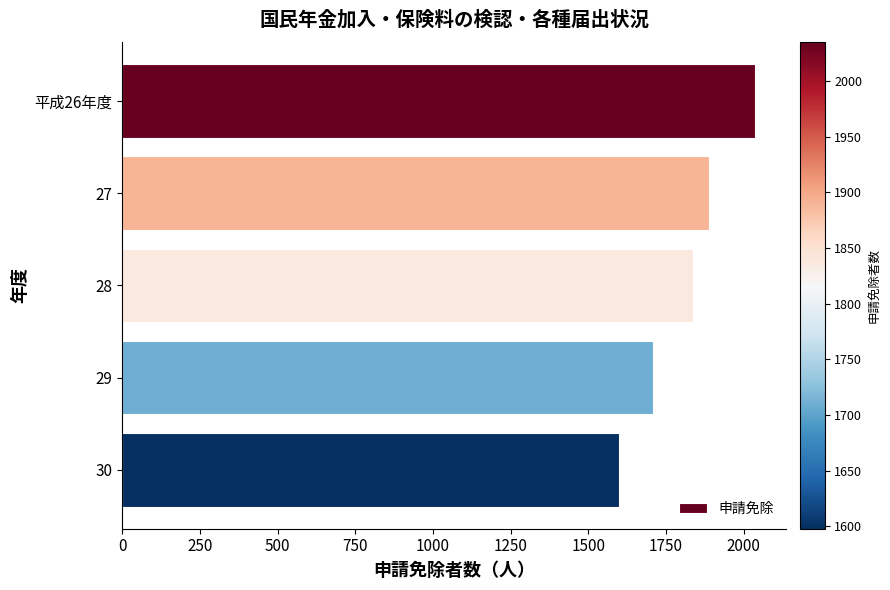

Does the chart contain stacked bars?

No